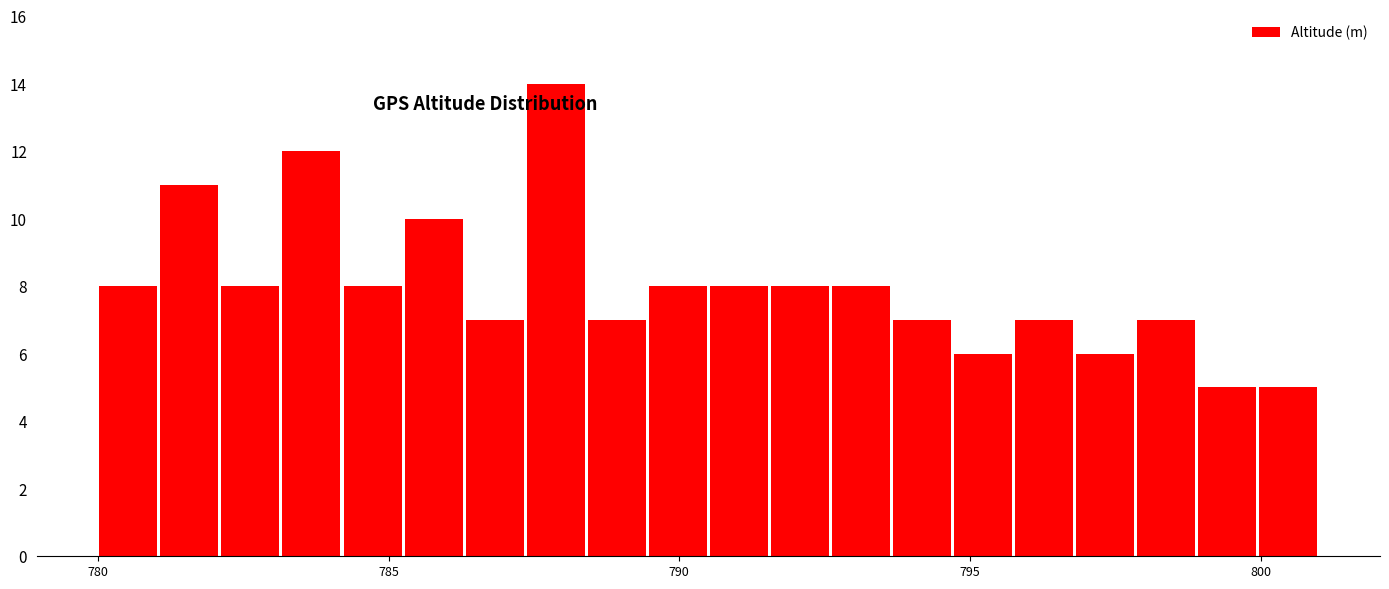

Read against the x-axis, roughly where is the centre of the tallest bar?

788.0